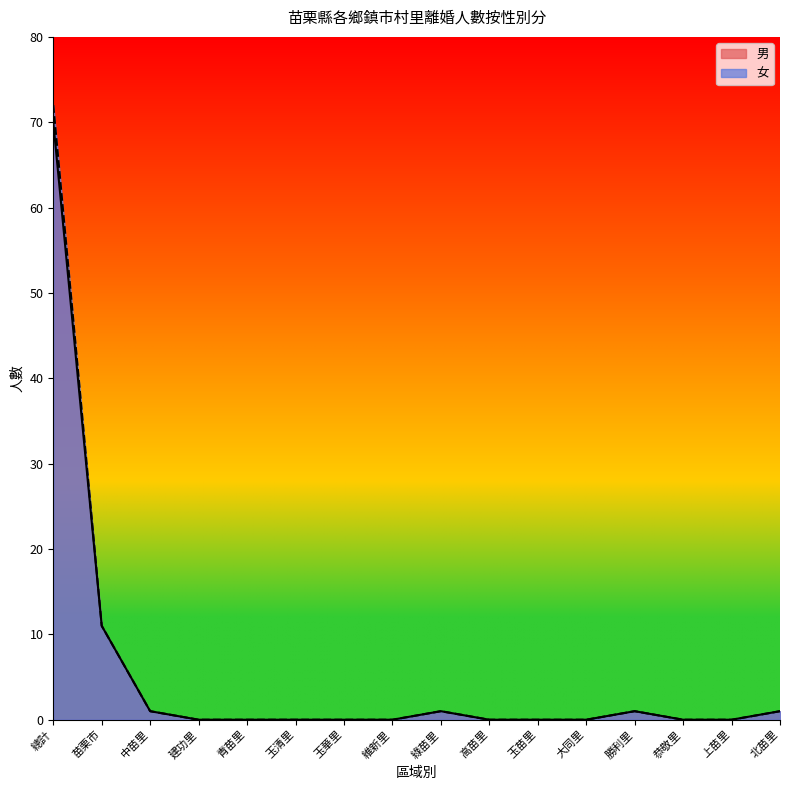

What is the label of the 10th point from the right?

玉華里